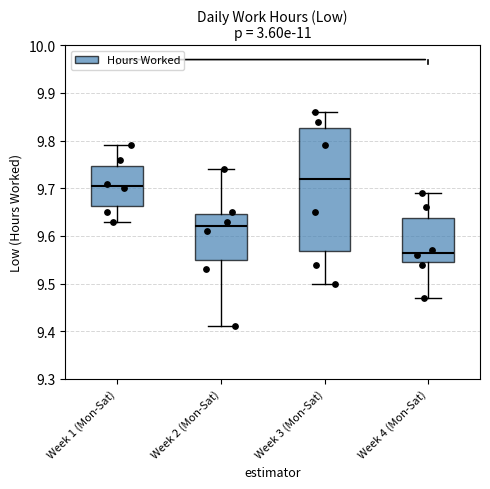

Comparing the boxes themselves (not the whiskers), which one is the tallest?

Week 3 (Mon-Sat)